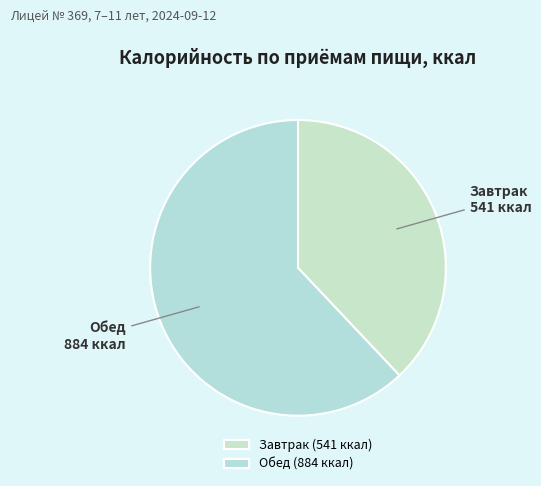

What is the largest slice in the pie chart?

Обед